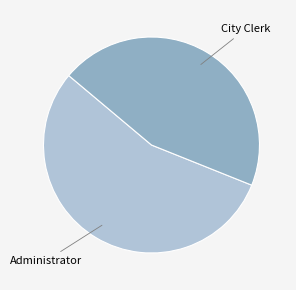

Does any single category account for the majority?

Yes